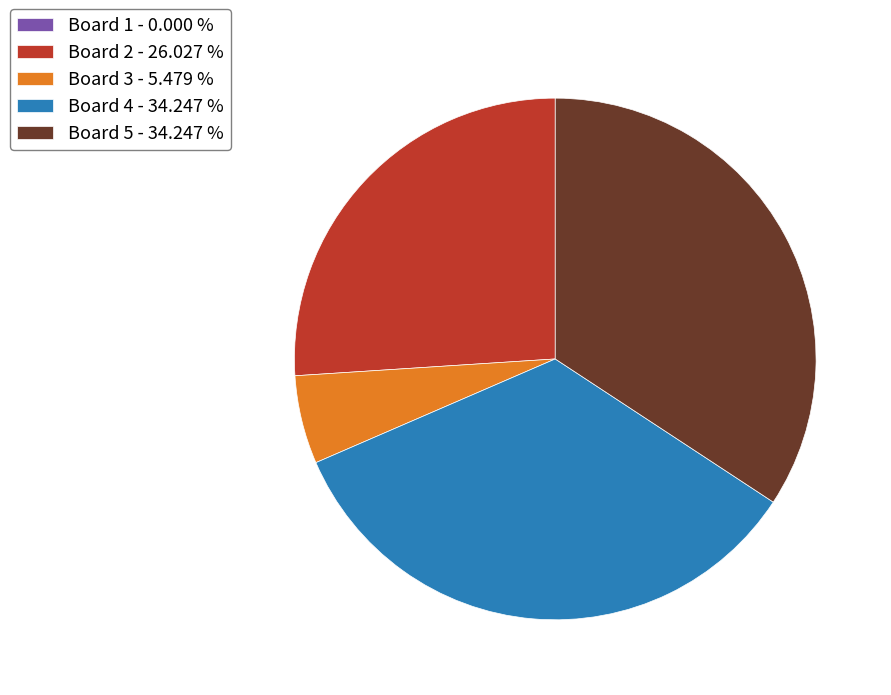

Do Board 4 - 34.247 % and Board 2 - 26.027 % together represent more than half of the pie?

Yes